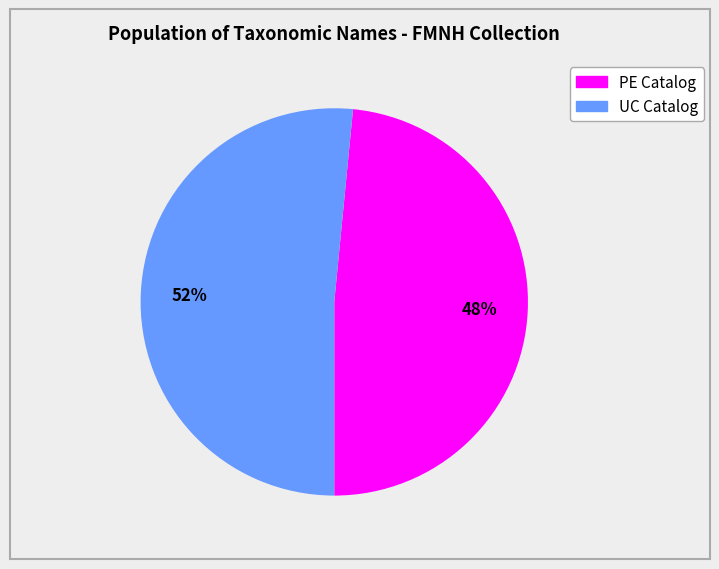

To the nearest percent, what is the average slice percentage?

50%